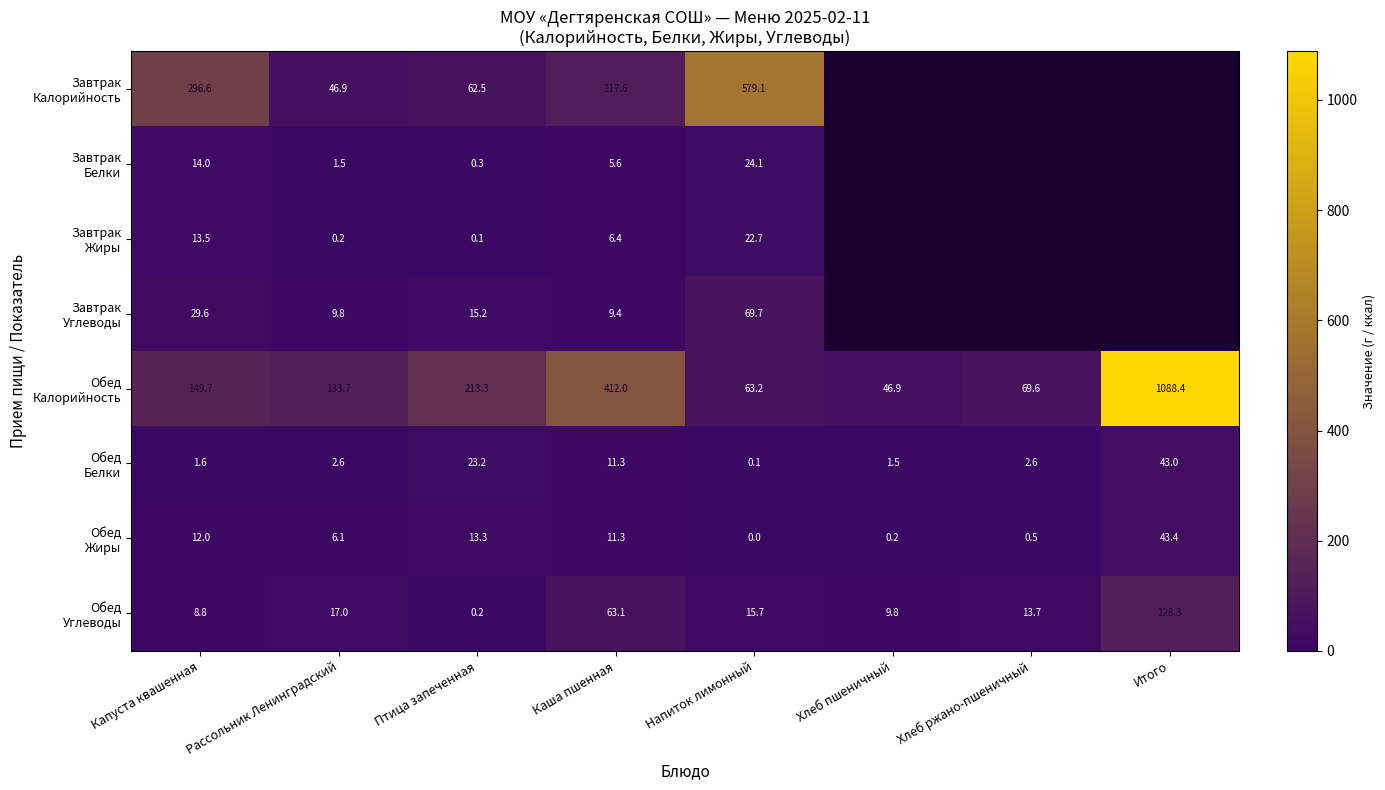

What is the difference between the highest and lowest values at Напиток лимонный?

579.1